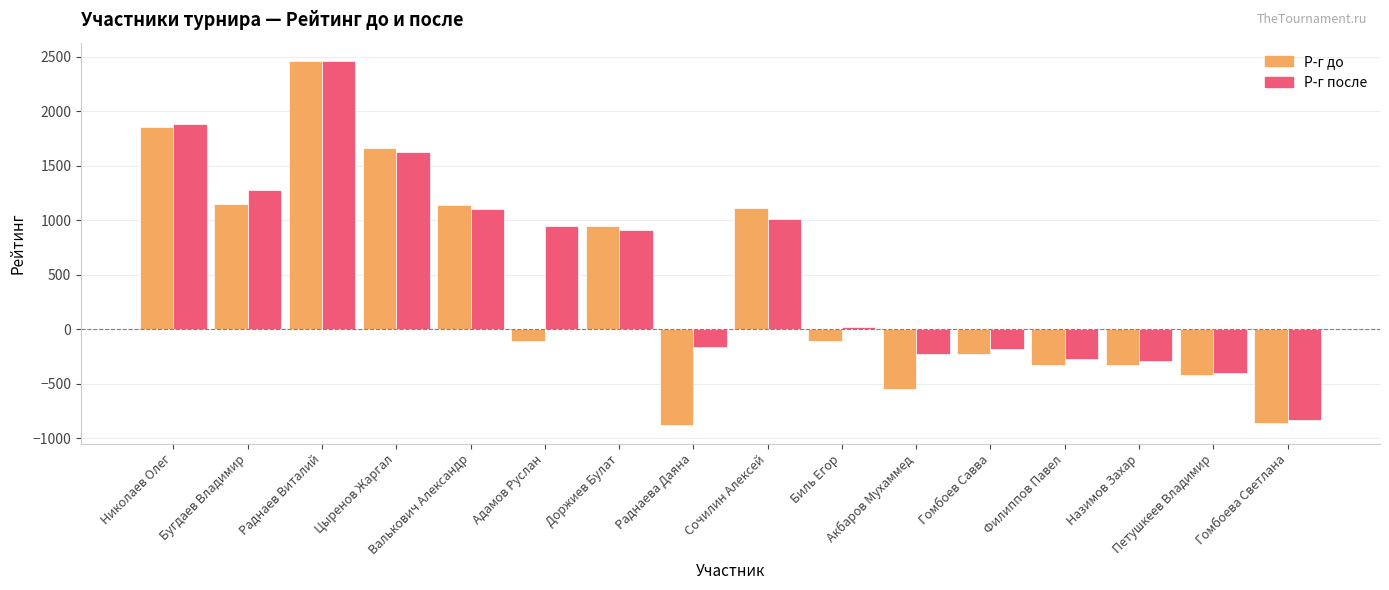

Rank the series by their average value, from highest to lowest.

Р-г после, Р-г до